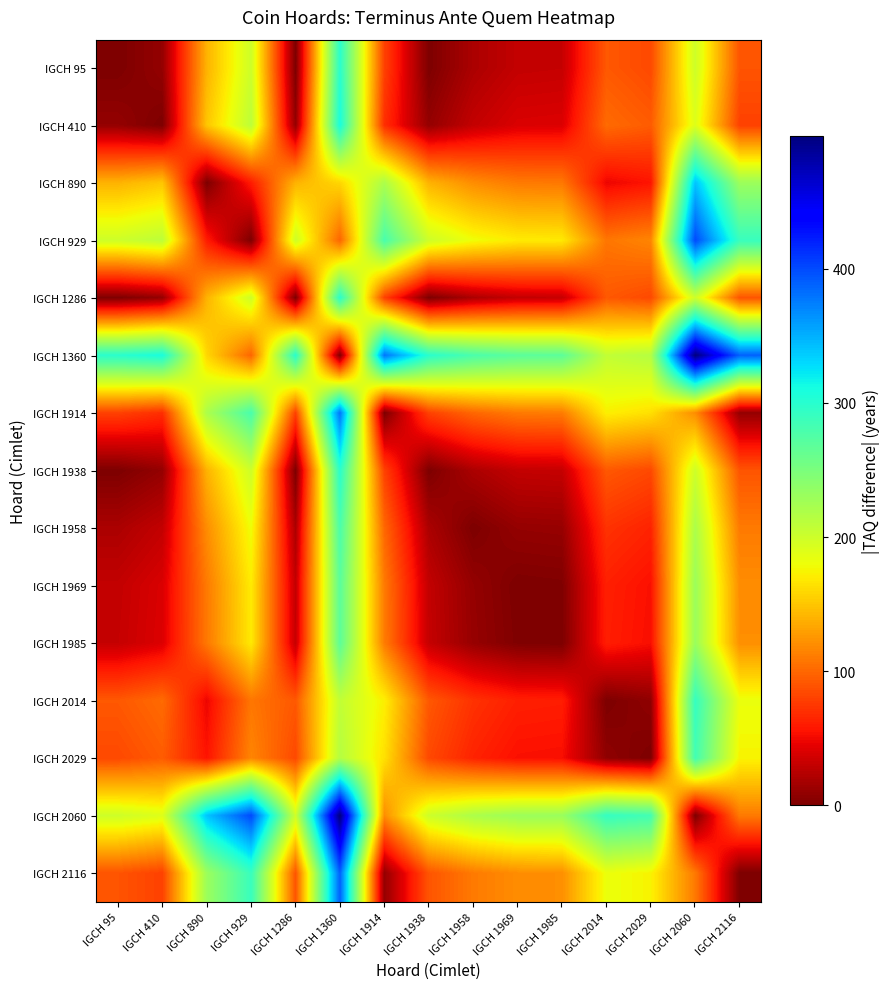

Reading right to left, transcribe all the data shown in this chart.

IGCH 95: IGCH 2116=90	IGCH 2060=200	IGCH 2029=84	IGCH 2014=92	IGCH 1985=31	IGCH 1969=30	IGCH 1958=20	IGCH 1938=0	IGCH 1914=80	IGCH 1360=299	IGCH 1286=0	IGCH 929=200	IGCH 890=140	IGCH 410=10	IGCH 95=0
IGCH 410: IGCH 2116=80	IGCH 2060=190	IGCH 2029=94	IGCH 2014=102	IGCH 1985=41	IGCH 1969=40	IGCH 1958=30	IGCH 1938=10	IGCH 1914=70	IGCH 1360=309	IGCH 1286=10	IGCH 929=210	IGCH 890=150	IGCH 410=0	IGCH 95=10
IGCH 890: IGCH 2116=230	IGCH 2060=340	IGCH 2029=56	IGCH 2014=48	IGCH 1985=109	IGCH 1969=110	IGCH 1958=120	IGCH 1938=140	IGCH 1914=220	IGCH 1360=159	IGCH 1286=140	IGCH 929=60	IGCH 890=0	IGCH 410=150	IGCH 95=140
IGCH 929: IGCH 2116=290	IGCH 2060=400	IGCH 2029=116	IGCH 2014=108	IGCH 1985=169	IGCH 1969=170	IGCH 1958=180	IGCH 1938=200	IGCH 1914=280	IGCH 1360=99	IGCH 1286=200	IGCH 929=0	IGCH 890=60	IGCH 410=210	IGCH 95=200
IGCH 1286: IGCH 2116=90	IGCH 2060=200	IGCH 2029=84	IGCH 2014=92	IGCH 1985=31	IGCH 1969=30	IGCH 1958=20	IGCH 1938=0	IGCH 1914=80	IGCH 1360=299	IGCH 1286=0	IGCH 929=200	IGCH 890=140	IGCH 410=10	IGCH 95=0
IGCH 1360: IGCH 2116=389	IGCH 2060=499	IGCH 2029=215	IGCH 2014=207	IGCH 1985=268	IGCH 1969=269	IGCH 1958=279	IGCH 1938=299	IGCH 1914=379	IGCH 1360=0	IGCH 1286=299	IGCH 929=99	IGCH 890=159	IGCH 410=309	IGCH 95=299
IGCH 1914: IGCH 2116=10	IGCH 2060=120	IGCH 2029=164	IGCH 2014=172	IGCH 1985=111	IGCH 1969=110	IGCH 1958=100	IGCH 1938=80	IGCH 1914=0	IGCH 1360=379	IGCH 1286=80	IGCH 929=280	IGCH 890=220	IGCH 410=70	IGCH 95=80
IGCH 1938: IGCH 2116=90	IGCH 2060=200	IGCH 2029=84	IGCH 2014=92	IGCH 1985=31	IGCH 1969=30	IGCH 1958=20	IGCH 1938=0	IGCH 1914=80	IGCH 1360=299	IGCH 1286=0	IGCH 929=200	IGCH 890=140	IGCH 410=10	IGCH 95=0
IGCH 1958: IGCH 2116=110	IGCH 2060=220	IGCH 2029=64	IGCH 2014=72	IGCH 1985=11	IGCH 1969=10	IGCH 1958=0	IGCH 1938=20	IGCH 1914=100	IGCH 1360=279	IGCH 1286=20	IGCH 929=180	IGCH 890=120	IGCH 410=30	IGCH 95=20
IGCH 1969: IGCH 2116=120	IGCH 2060=230	IGCH 2029=54	IGCH 2014=62	IGCH 1985=1	IGCH 1969=0	IGCH 1958=10	IGCH 1938=30	IGCH 1914=110	IGCH 1360=269	IGCH 1286=30	IGCH 929=170	IGCH 890=110	IGCH 410=40	IGCH 95=30
IGCH 1985: IGCH 2116=121	IGCH 2060=231	IGCH 2029=53	IGCH 2014=61	IGCH 1985=0	IGCH 1969=1	IGCH 1958=11	IGCH 1938=31	IGCH 1914=111	IGCH 1360=268	IGCH 1286=31	IGCH 929=169	IGCH 890=109	IGCH 410=41	IGCH 95=31
IGCH 2014: IGCH 2116=182	IGCH 2060=292	IGCH 2029=8	IGCH 2014=0	IGCH 1985=61	IGCH 1969=62	IGCH 1958=72	IGCH 1938=92	IGCH 1914=172	IGCH 1360=207	IGCH 1286=92	IGCH 929=108	IGCH 890=48	IGCH 410=102	IGCH 95=92
IGCH 2029: IGCH 2116=174	IGCH 2060=284	IGCH 2029=0	IGCH 2014=8	IGCH 1985=53	IGCH 1969=54	IGCH 1958=64	IGCH 1938=84	IGCH 1914=164	IGCH 1360=215	IGCH 1286=84	IGCH 929=116	IGCH 890=56	IGCH 410=94	IGCH 95=84
IGCH 2060: IGCH 2116=110	IGCH 2060=0	IGCH 2029=284	IGCH 2014=292	IGCH 1985=231	IGCH 1969=230	IGCH 1958=220	IGCH 1938=200	IGCH 1914=120	IGCH 1360=499	IGCH 1286=200	IGCH 929=400	IGCH 890=340	IGCH 410=190	IGCH 95=200
IGCH 2116: IGCH 2116=0	IGCH 2060=110	IGCH 2029=174	IGCH 2014=182	IGCH 1985=121	IGCH 1969=120	IGCH 1958=110	IGCH 1938=90	IGCH 1914=10	IGCH 1360=389	IGCH 1286=90	IGCH 929=290	IGCH 890=230	IGCH 410=80	IGCH 95=90